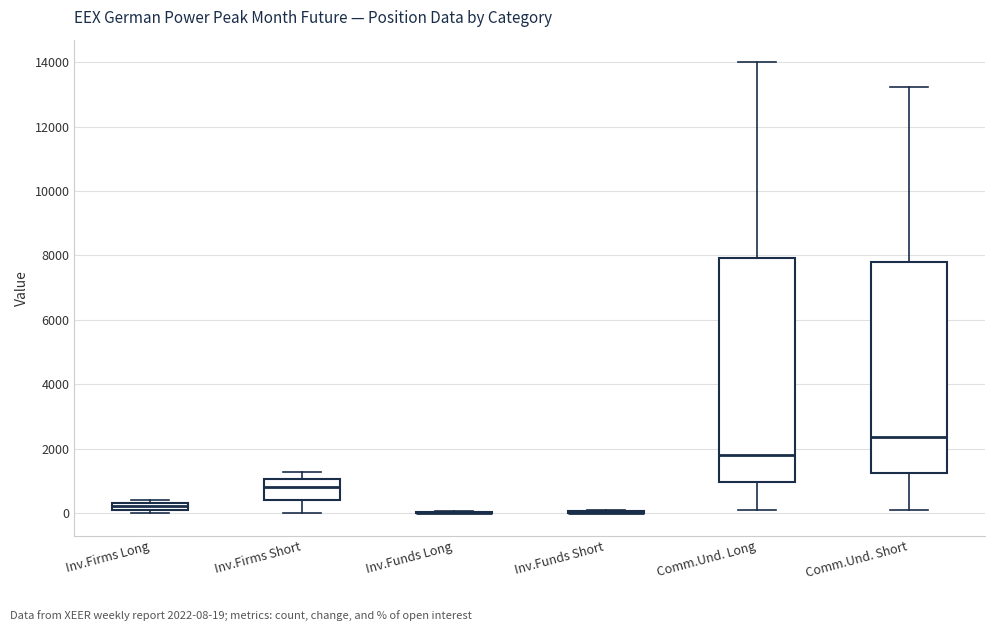

Comparing the boxes themselves (not the whiskers), which one is the tallest?

Comm.Und. Long